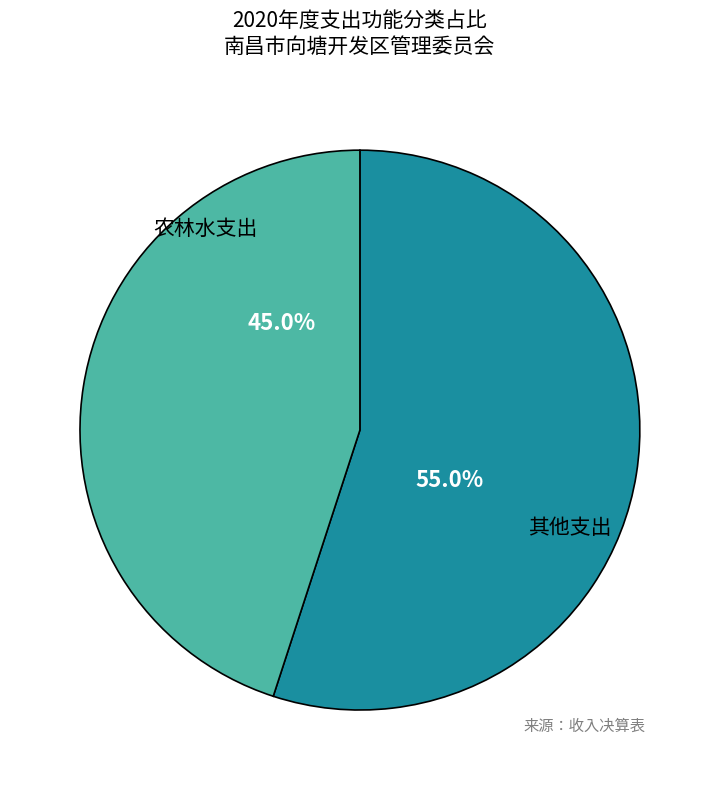

Does any single category account for the majority?

Yes